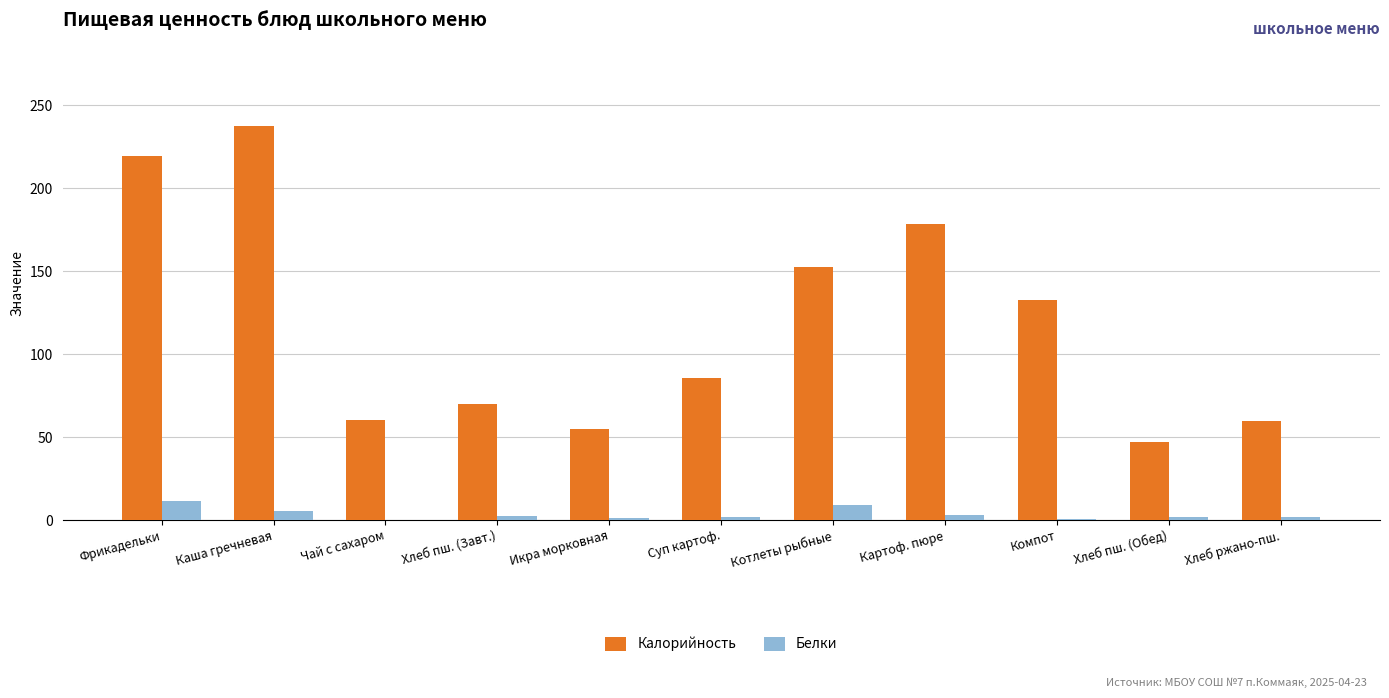

At which label is Калорийность closest to 142?

Компот